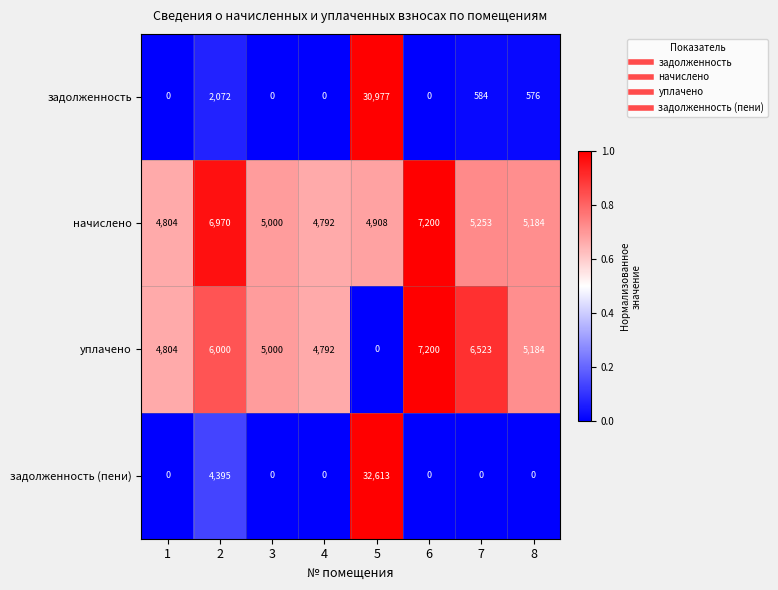

List the labels in order of уплачено value, largest first.

6, 7, 2, 8, 3, 1, 4, 5